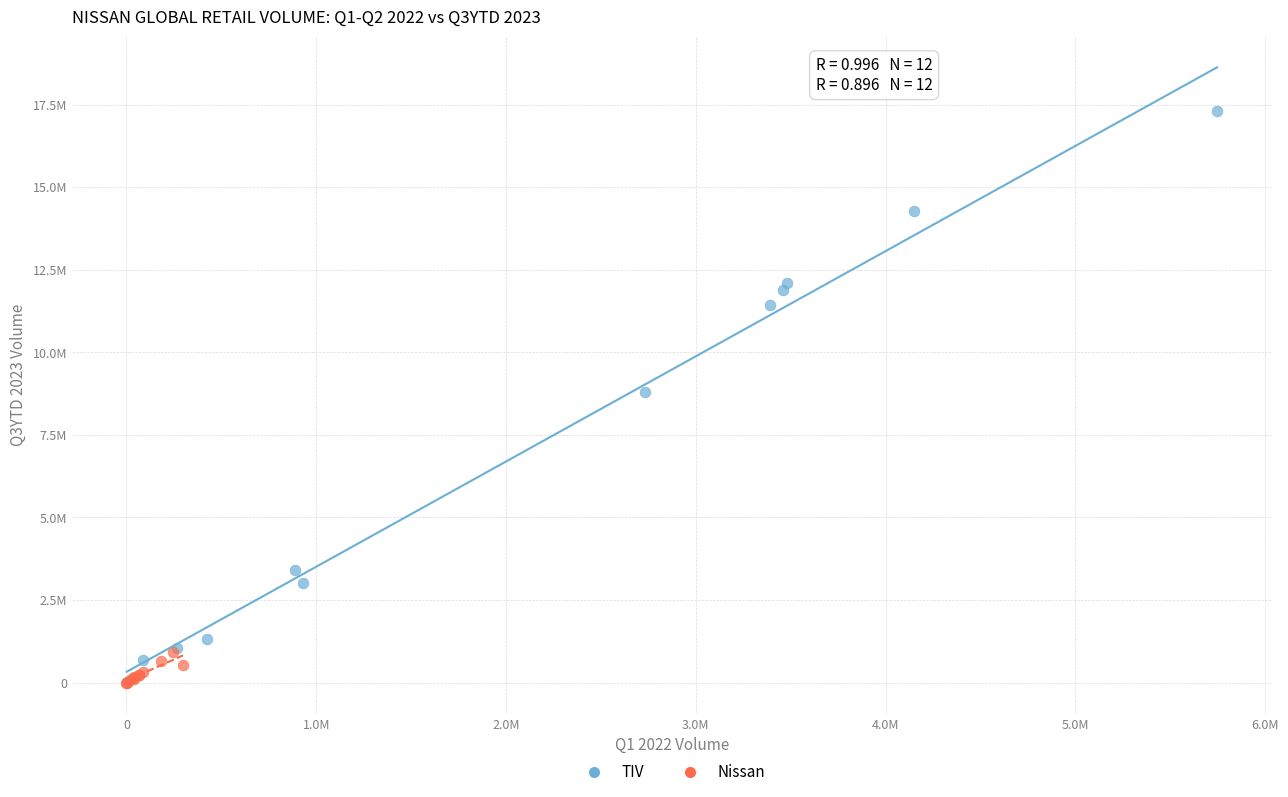

What are all the series names shown in the legend?

TIV, Nissan